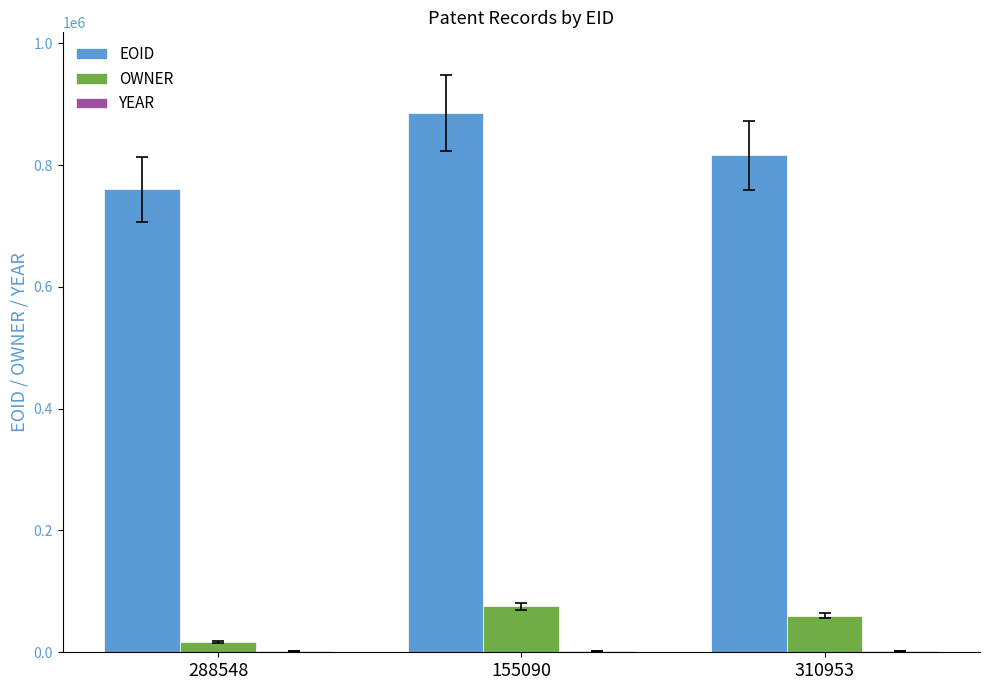

What is the maximum value for EOID?

885219